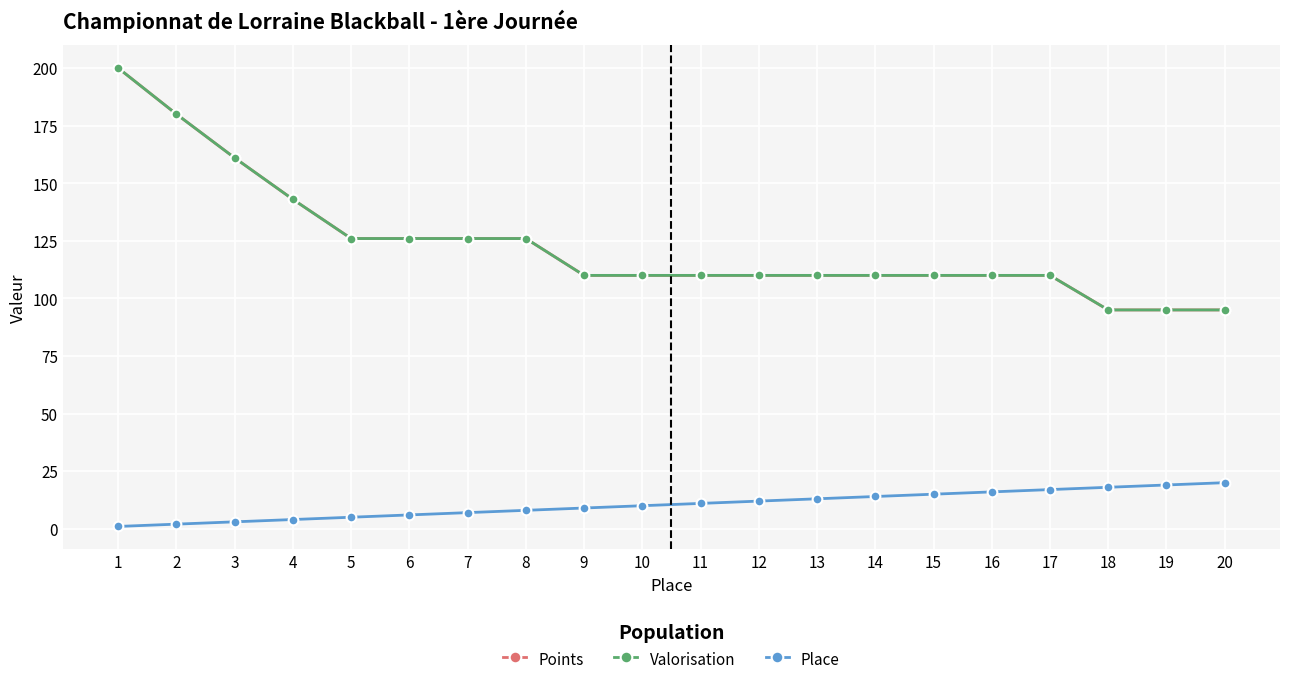

Does the chart have visible grid lines?

Yes